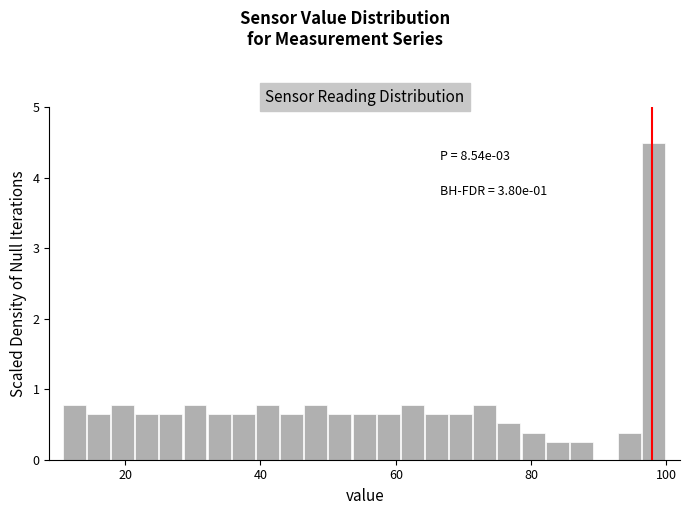

Read against the x-axis, roughly where is the centre of the tallest bar?

98